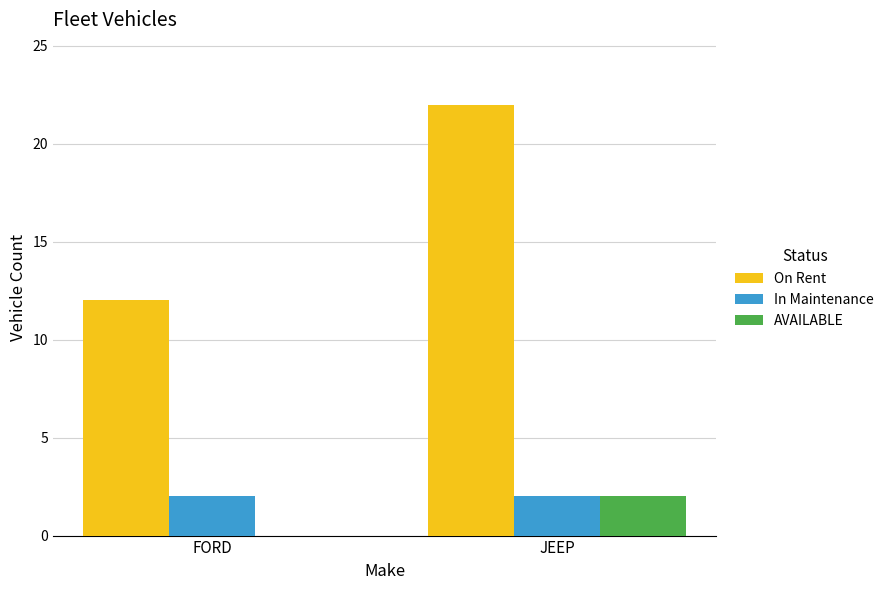

What are all the series names shown in the legend?

On Rent, In Maintenance, AVAILABLE